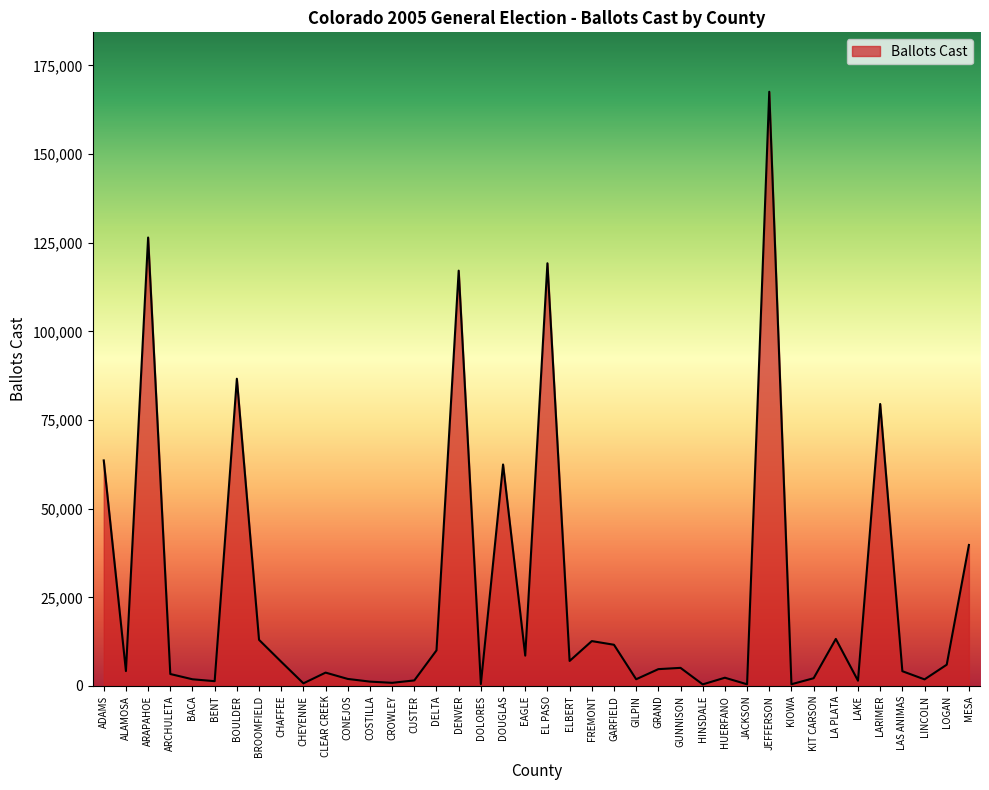

What is the average value?

24956